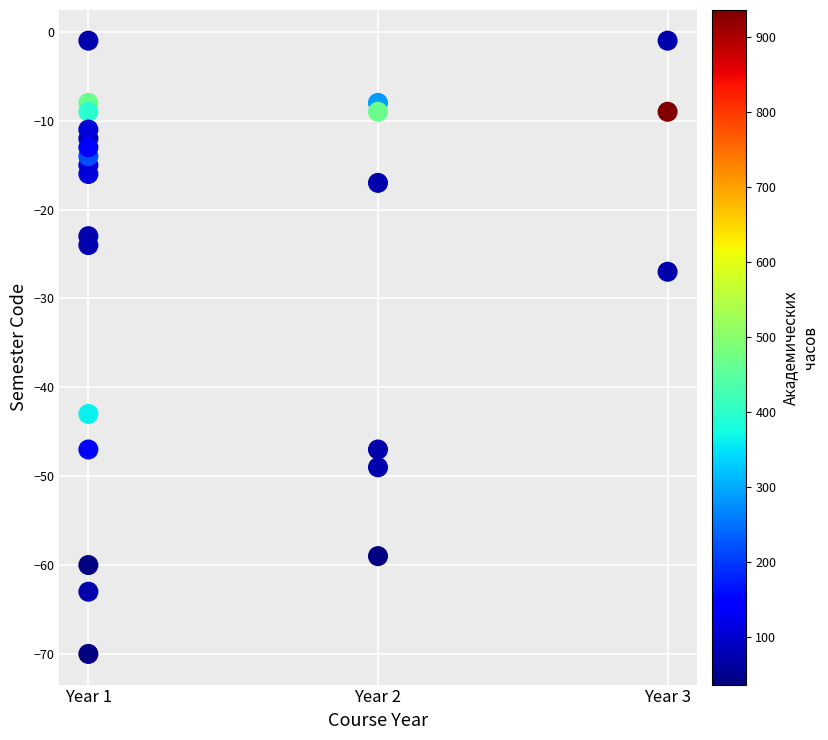

List the coordinates of all points as (Y, X) pairs, reading left to right.

(-8, 1)  (-9, 1)  (-16, 1)  (-15, 1)  (-12, 1)  (-43, 1)  (-11, 1)  (-14, 1)  (-60, 1)  (-70, 1)  (-47, 1)  (-13, 1)  (-23, 1)  (-24, 1)  (-1, 1)  (-63, 1)  (-8, 2)  (-9, 2)  (-47, 2)  (-17, 2)  (-49, 2)  (-59, 2)  (-9, 3)  (-1, 3)  (-27, 3)